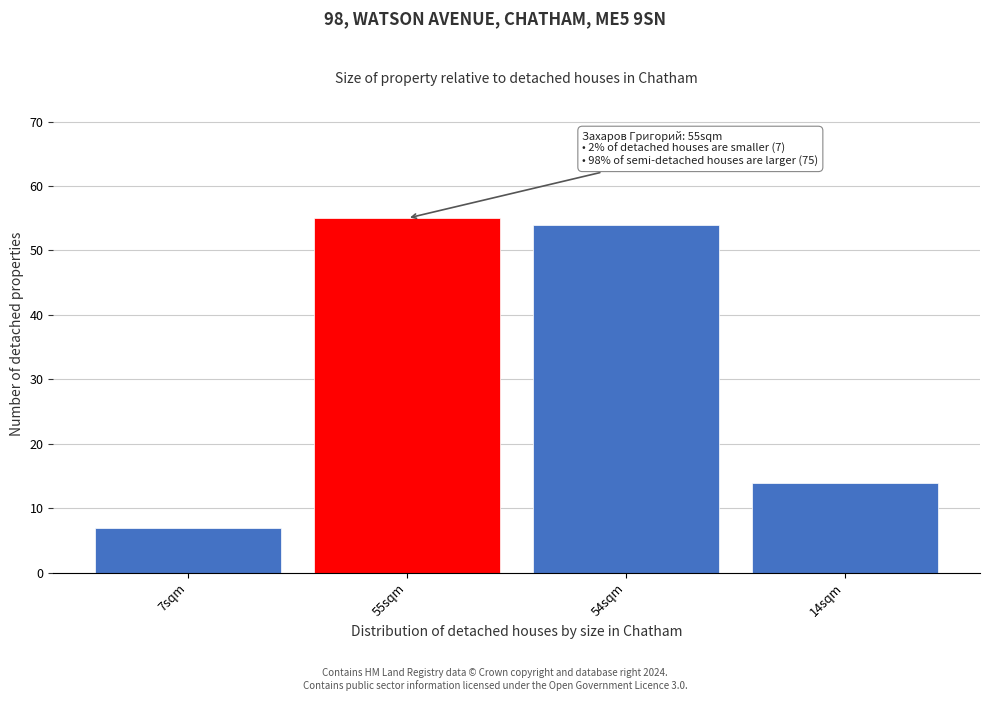

Reading left to right, extract all data points from this chart.

7sqm=7	55sqm=55	54sqm=54	14sqm=14